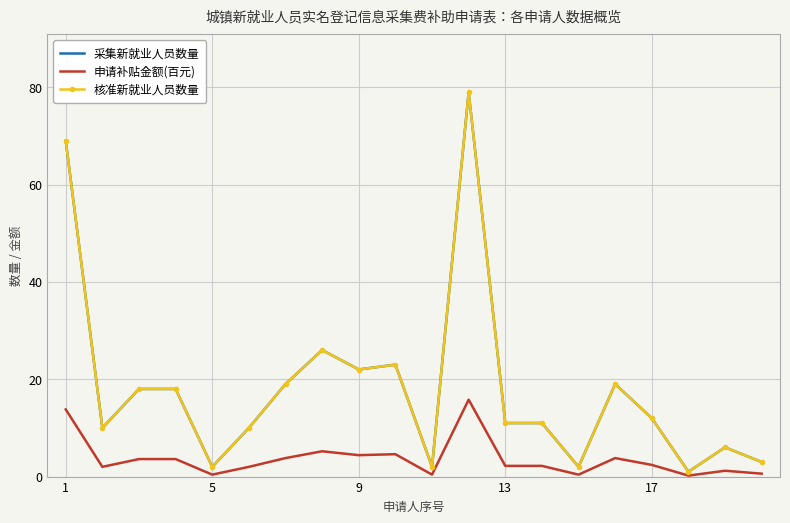

What is the difference between the second highest and second lowest values in the 申请补贴金额(百元) series?

13.4